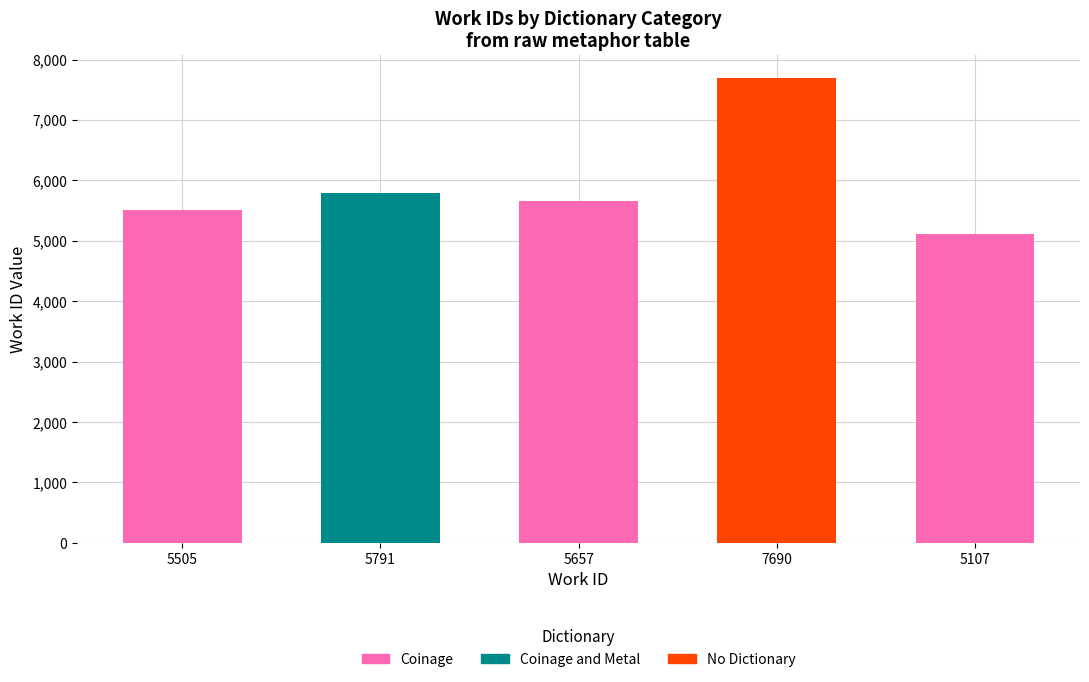

True or false: Coinage has a value of 2716 at 5657.

False